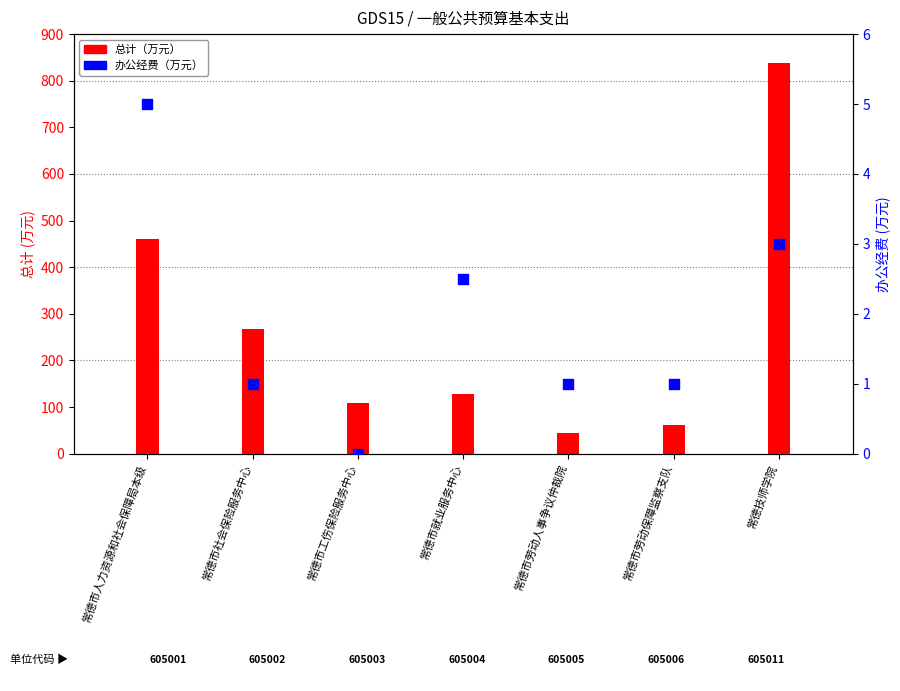

At how many categories does at least one series exceed 19?

7